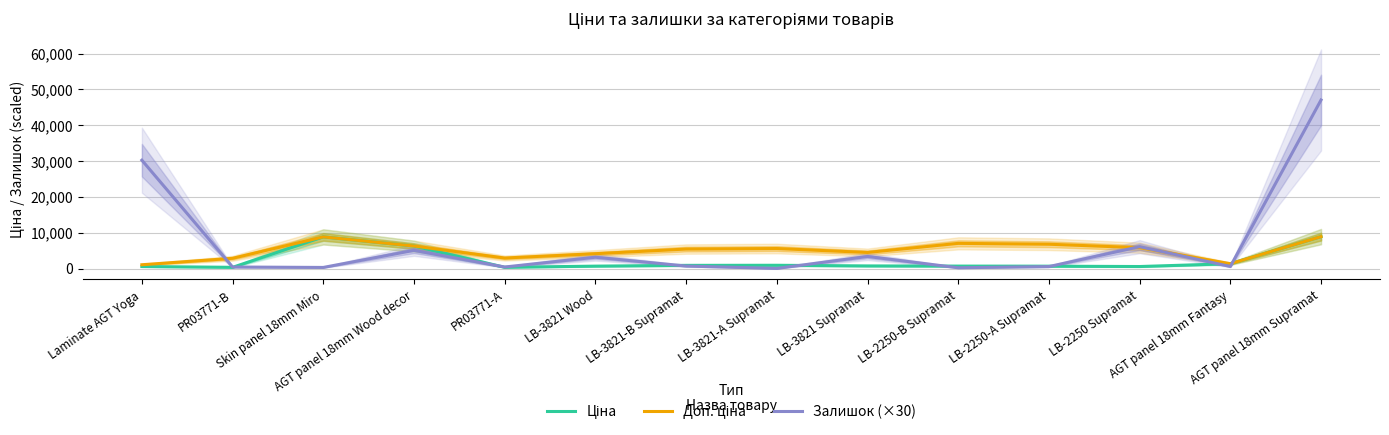

What is the lowest value of the Доп. ціна series?

1081.7